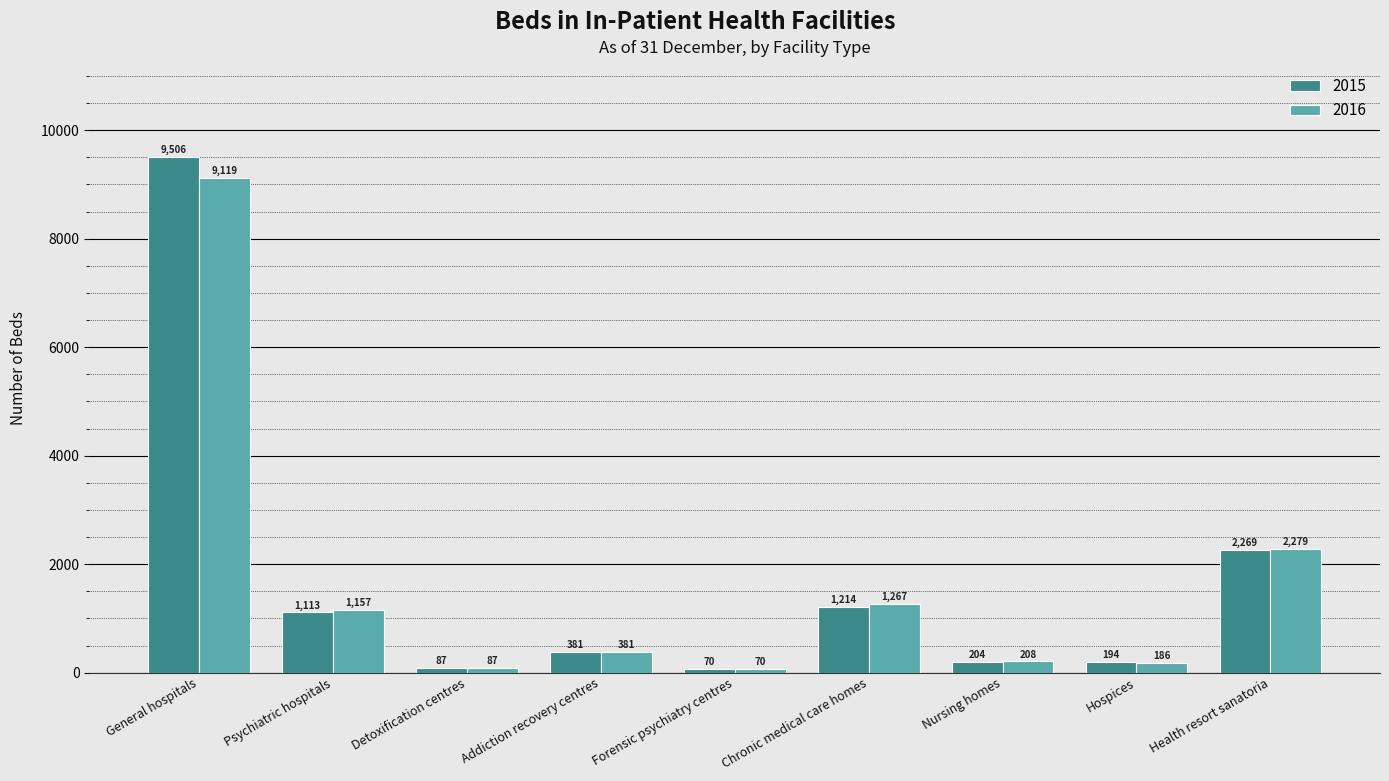

Is it true that 2015 equals 2269 at Health resort sanatoria?

True